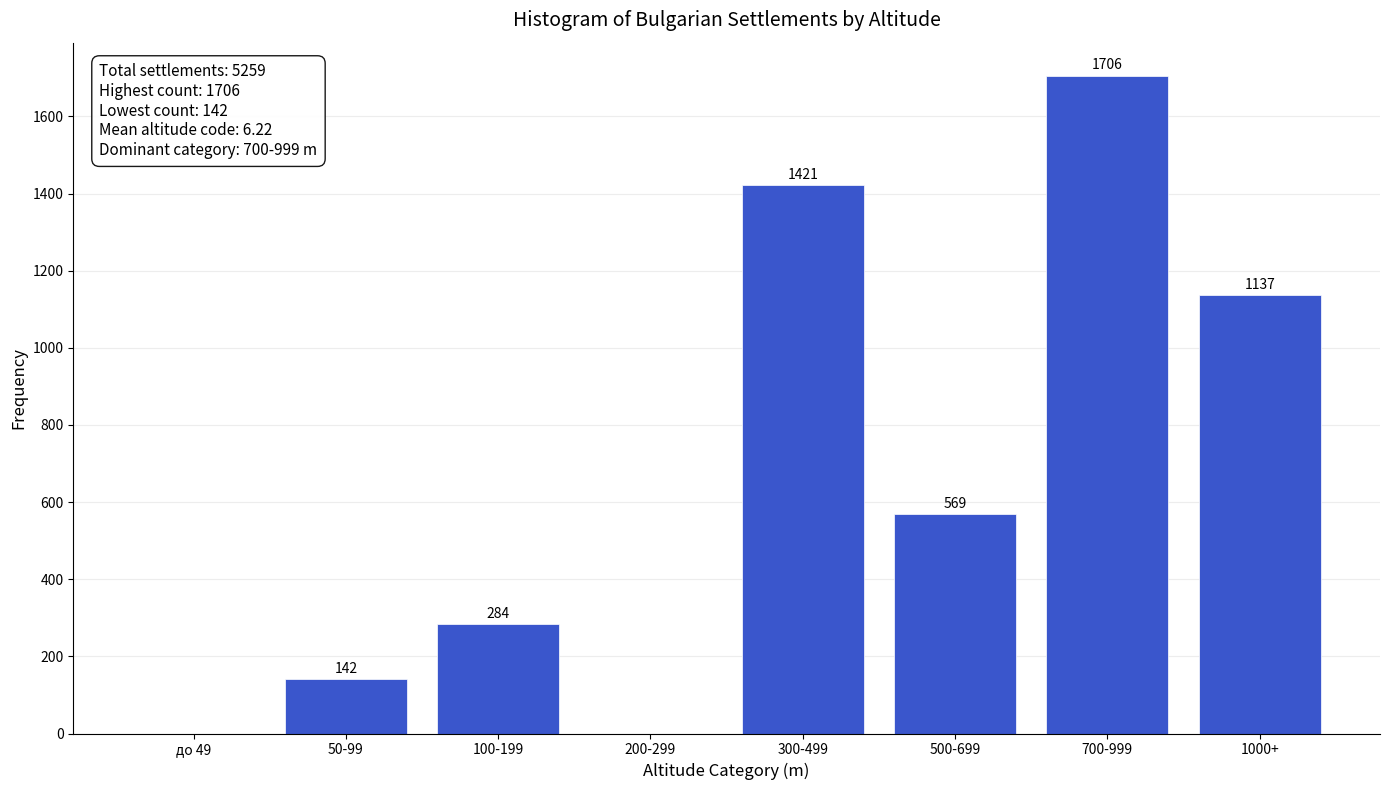

Reading right to left, what are all the values shown in this chart?

1000+=1137	700-999=1706	500-699=569	300-499=1421	200-299=0	100-199=284	50-99=142	до 49=0